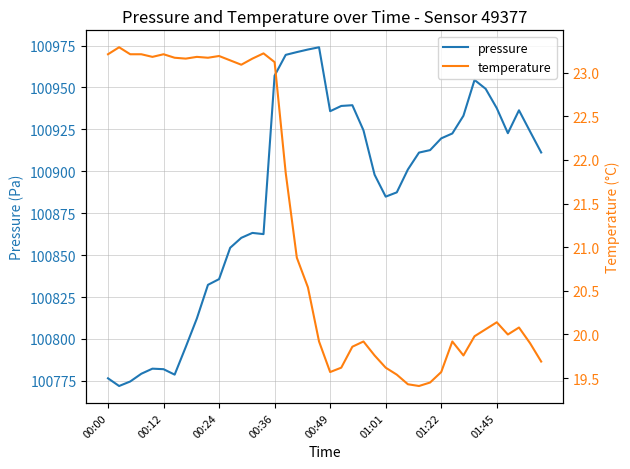

Count the number of categories in the chart.

40